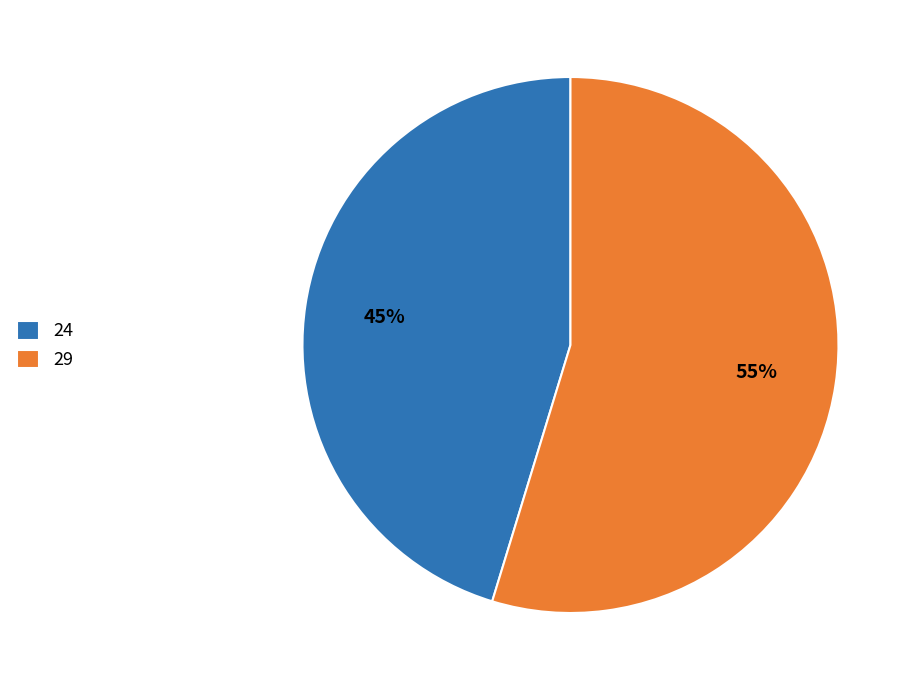

To the nearest percent, what is the combined percentage of 24 and 29?

100%